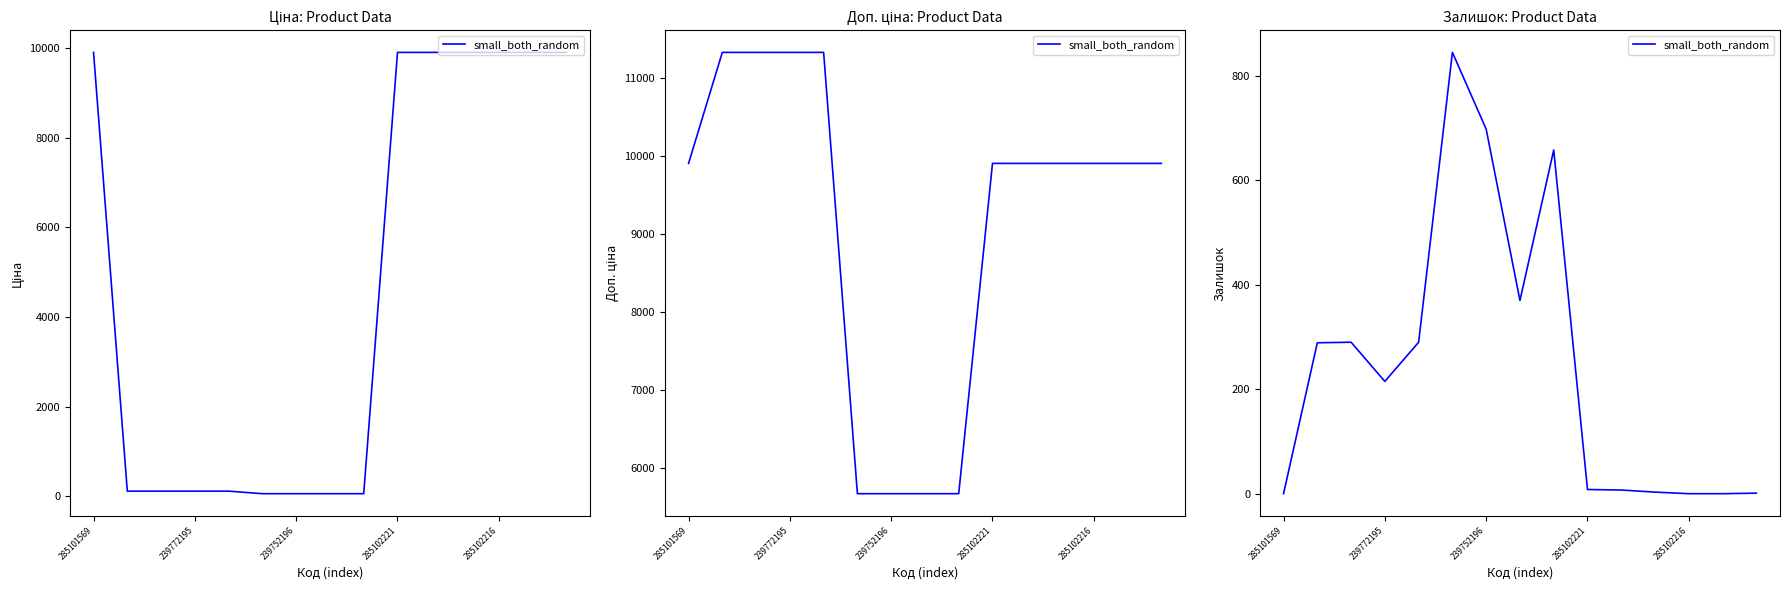

What is the difference between the maximum and second lowest values?

845